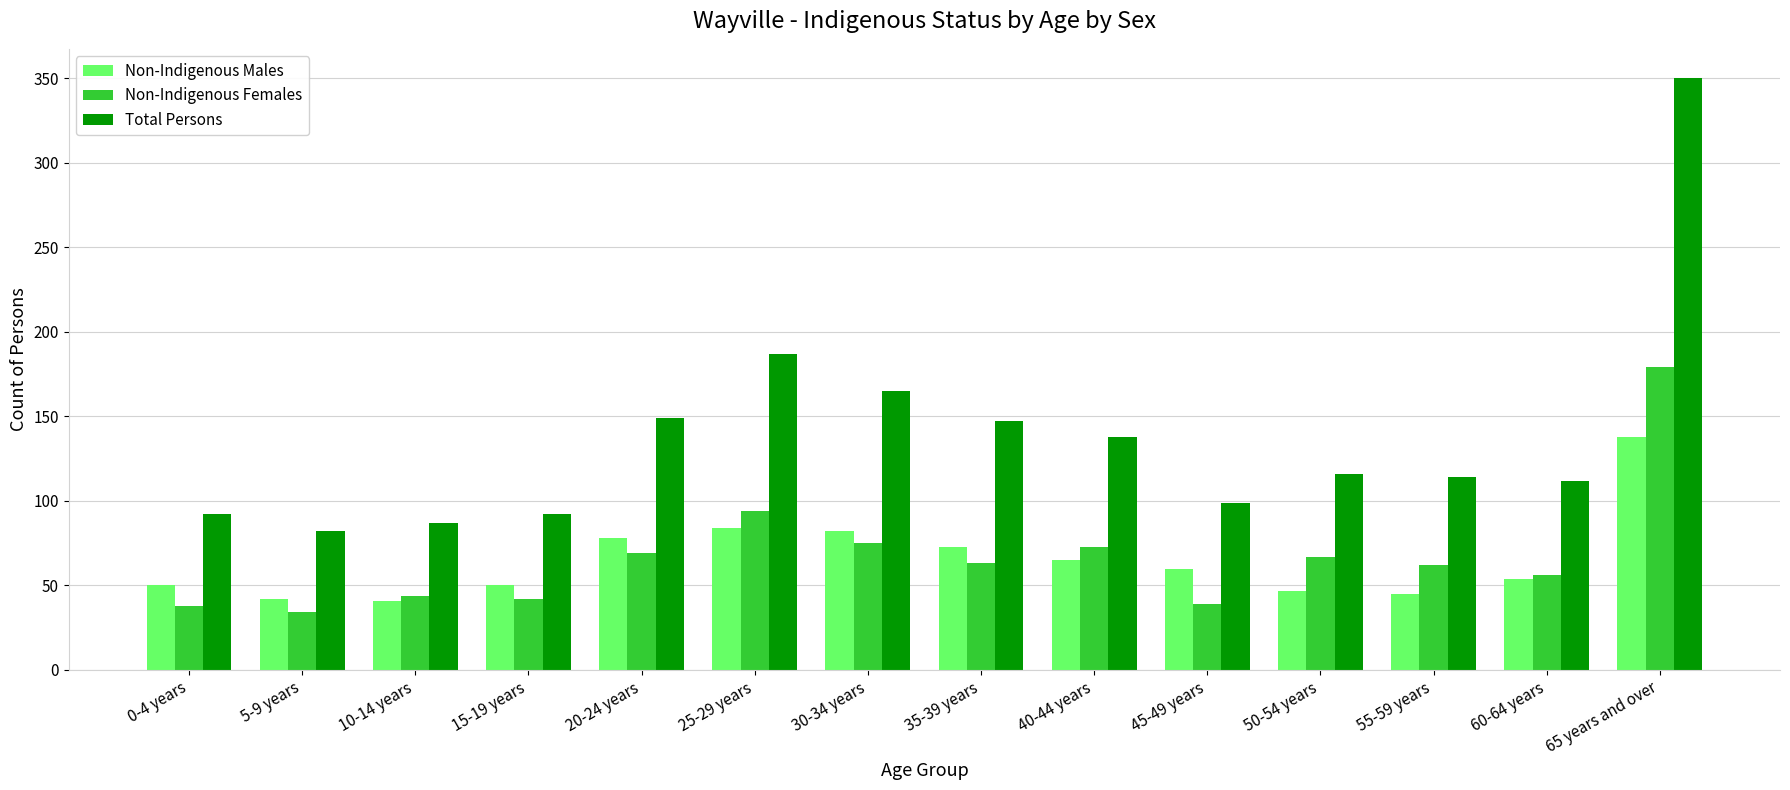

What is the sum of all Non-Indigenous Females values?

935